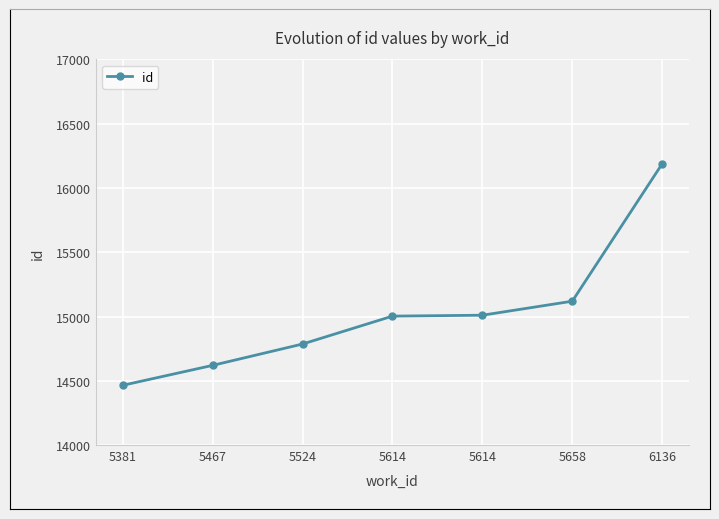

What is the minimum value shown in the chart?

14466